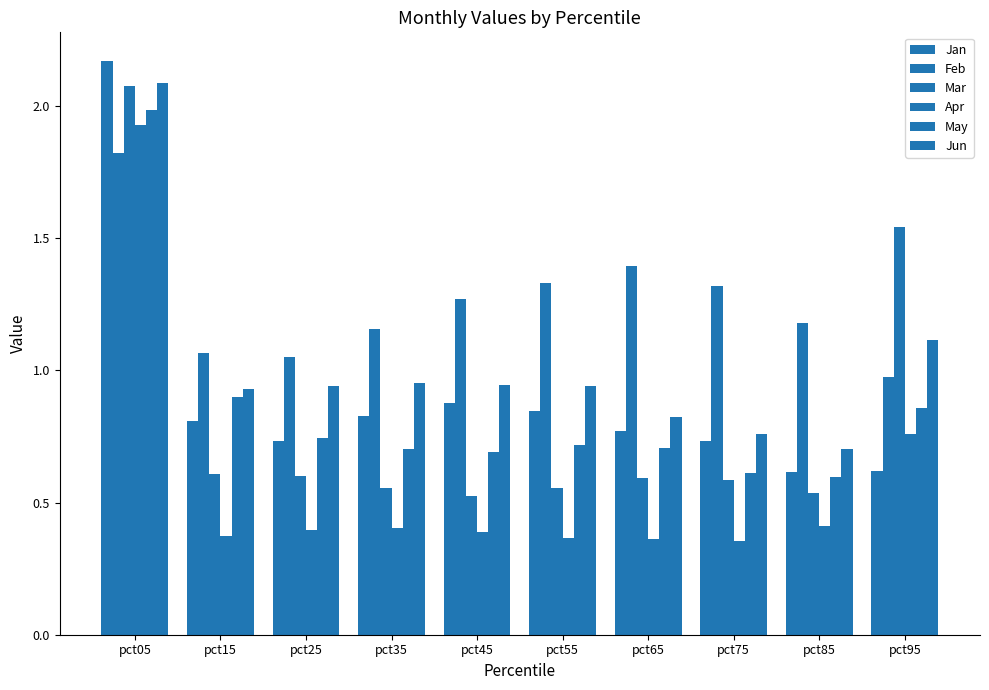

True or false: Feb has a value of 1.6 at pct15.

False